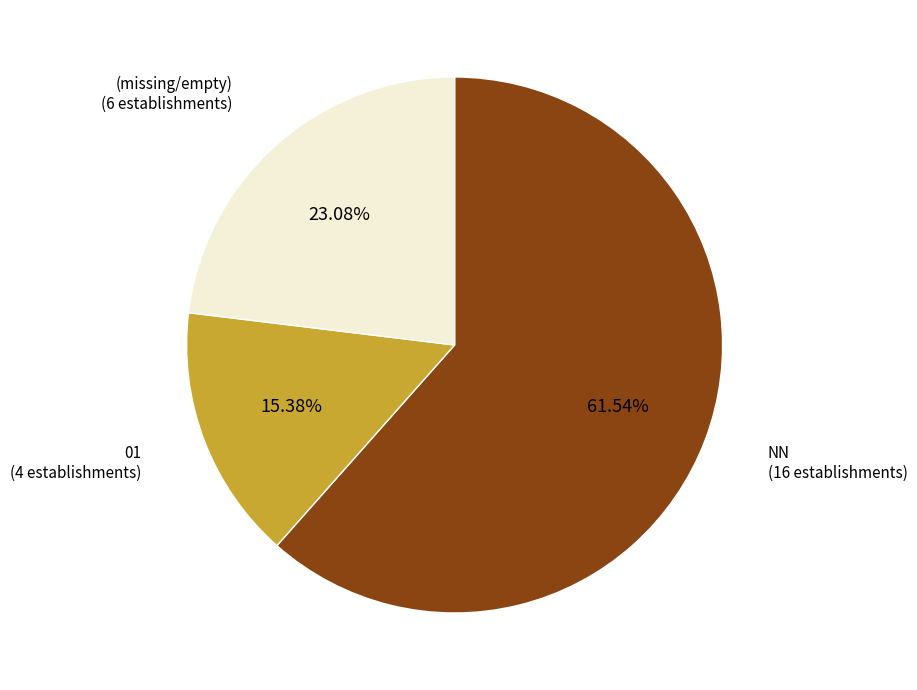

Is there a majority slice in this chart?

Yes